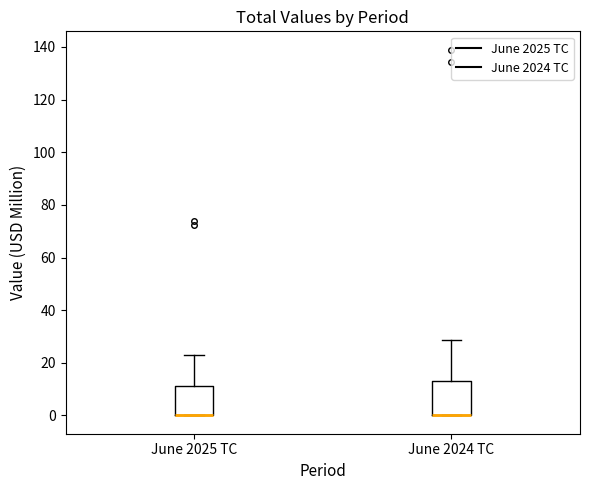

Reading left to right, read every box against the y-axis: the position of its median line, the range the box covers, and the ends of its whiskers. The values are not printed on the chart, so give them approximately, as read against the axis.

June 2025 TC: median 0 (drawn on the box's lower edge), box 0 to 12, whiskers 0 to 22
June 2024 TC: median 0 (drawn on the box's lower edge), box 0 to 12, whiskers 0 to 28